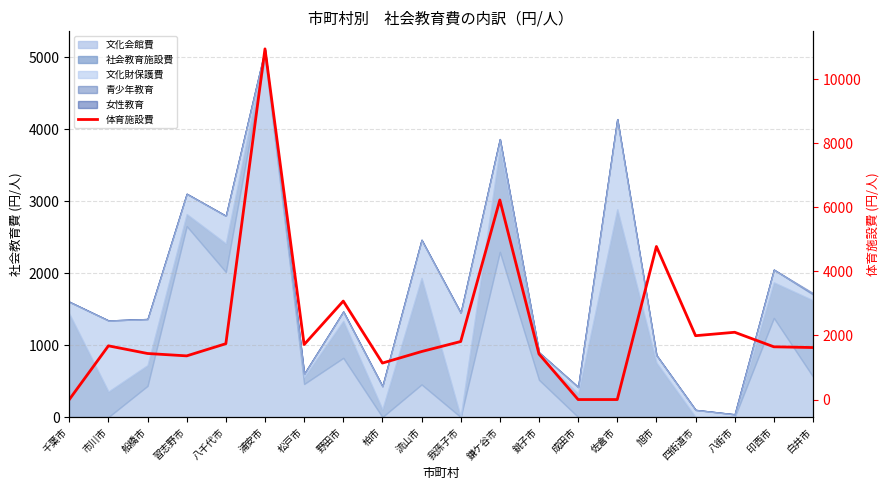

Reading left to right, extract all data points from this chart.

0.0	1676.5	1437.0	1362.9	1743.2	10945.1	1715.7	3073.3	1138.4	1497.9	1810.8	6228.5	1422.3	0.0	0.0	4776.9	1992.6	2099.8	1646.1	1622.9